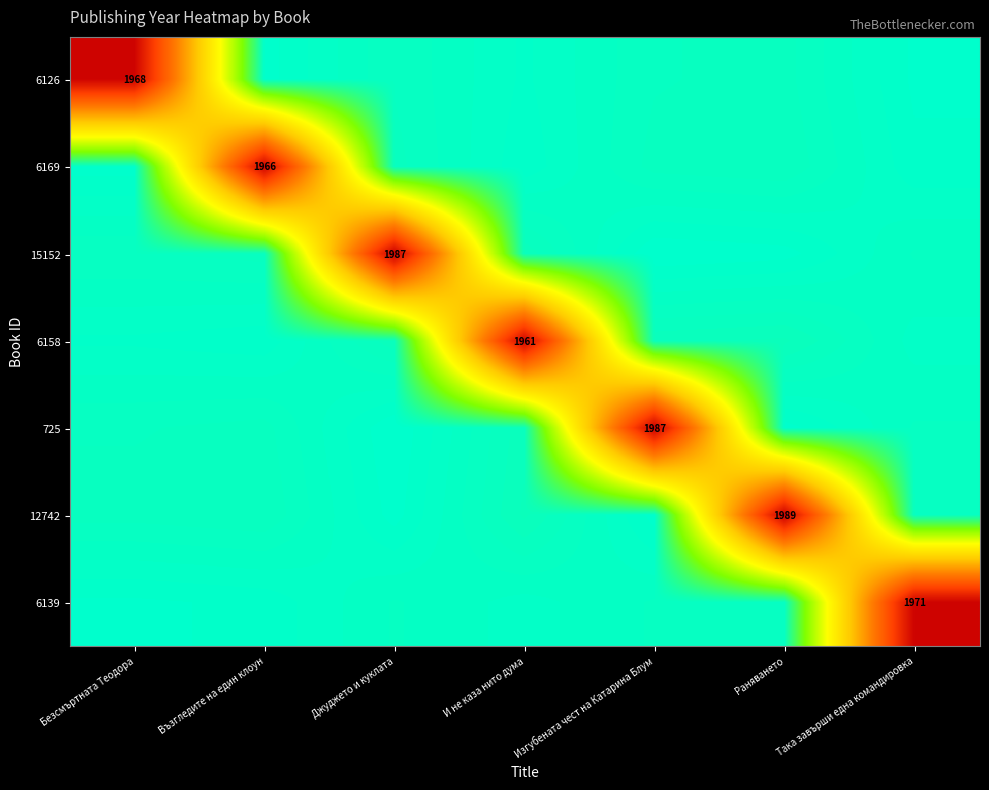

At Джуджето и куклата, list the series in order from smallest to largest.

15152, 6158, 6169, 6126, 6139, 12742, 725